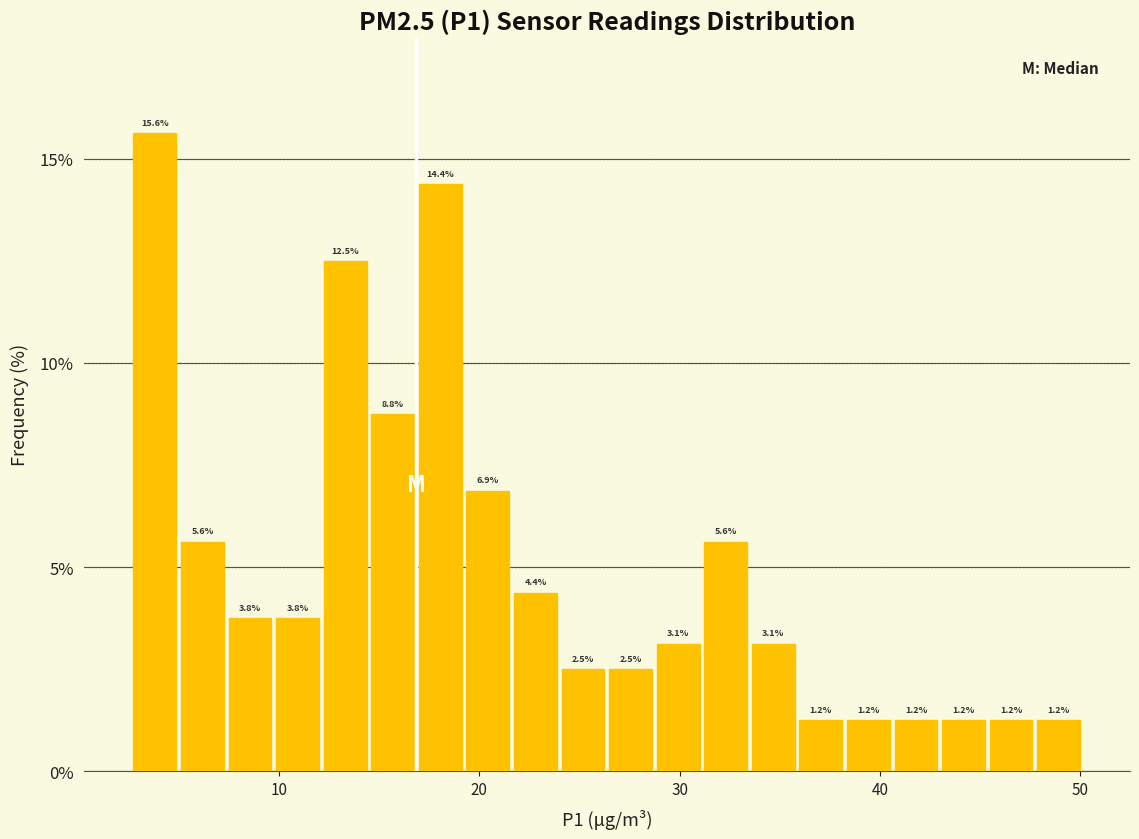

Read against the x-axis, roughly where is the centre of the tallest bar?

4